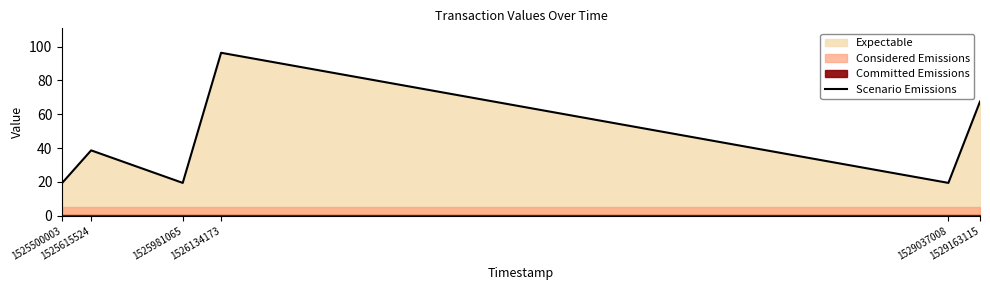

List the labels in order of value, largest first.

1526134173, 1529163115, 1525615524, 1525500003, 1525981065, 1529037008